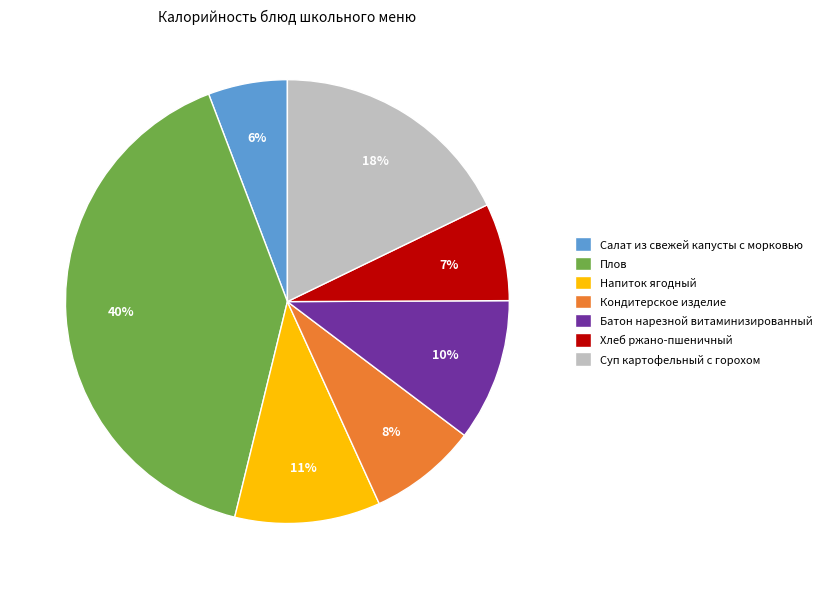

True or false: Суп картофельный с горохом accounts for 18% of the total.

True